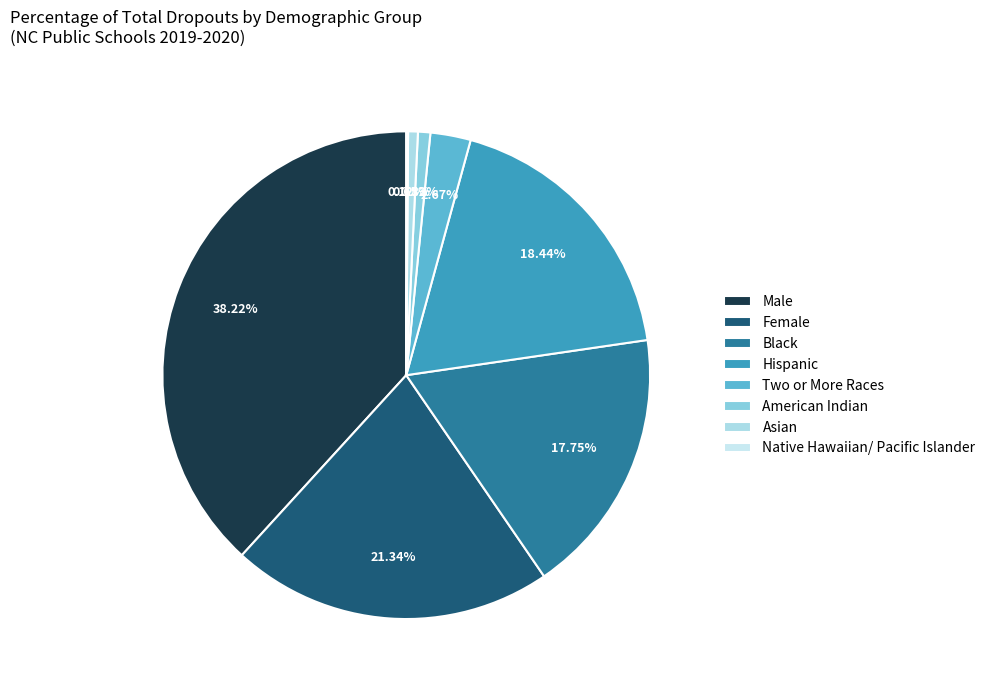

Combined, do Black and American Indian account for over 50%?

No